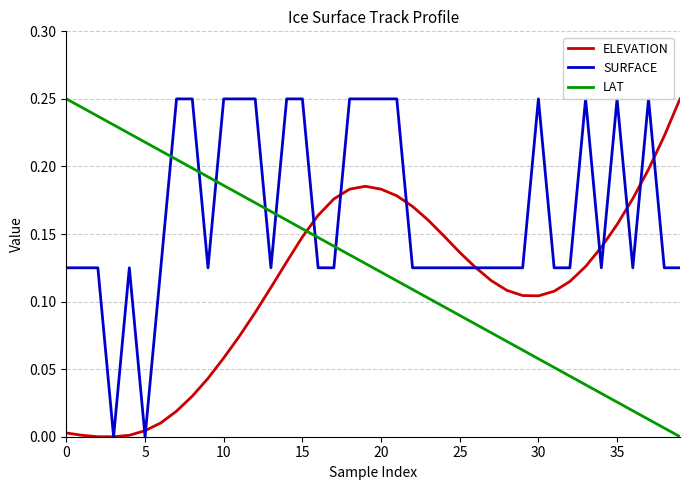

What is the value of the SURFACE point at the 38th from the left?

0.2